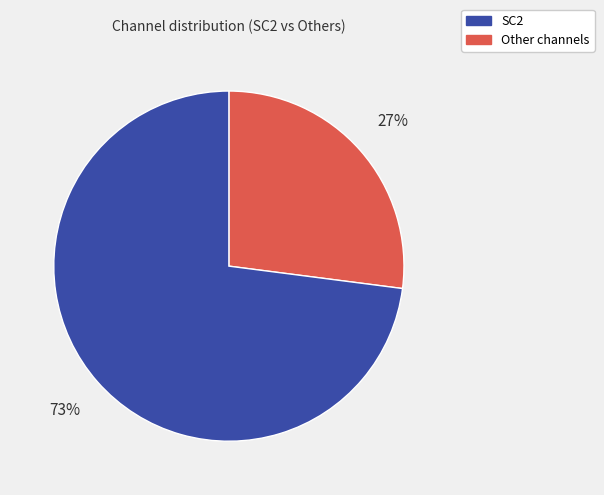

Does any single category account for the majority?

Yes